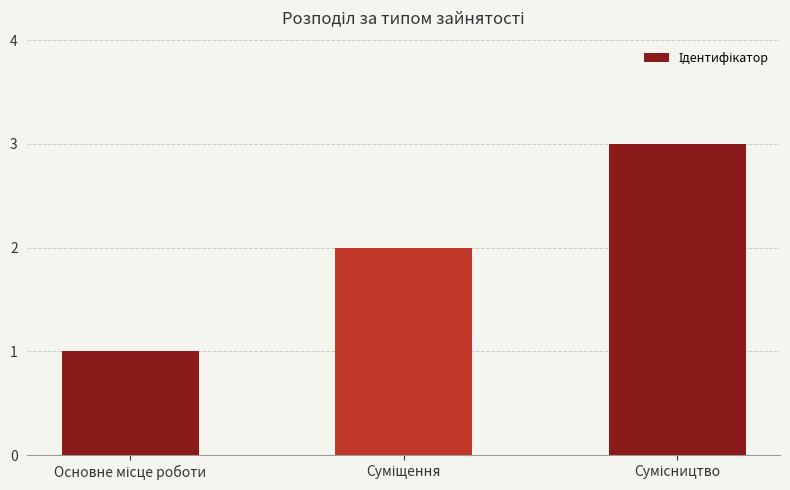

What is the sum of all values?

6